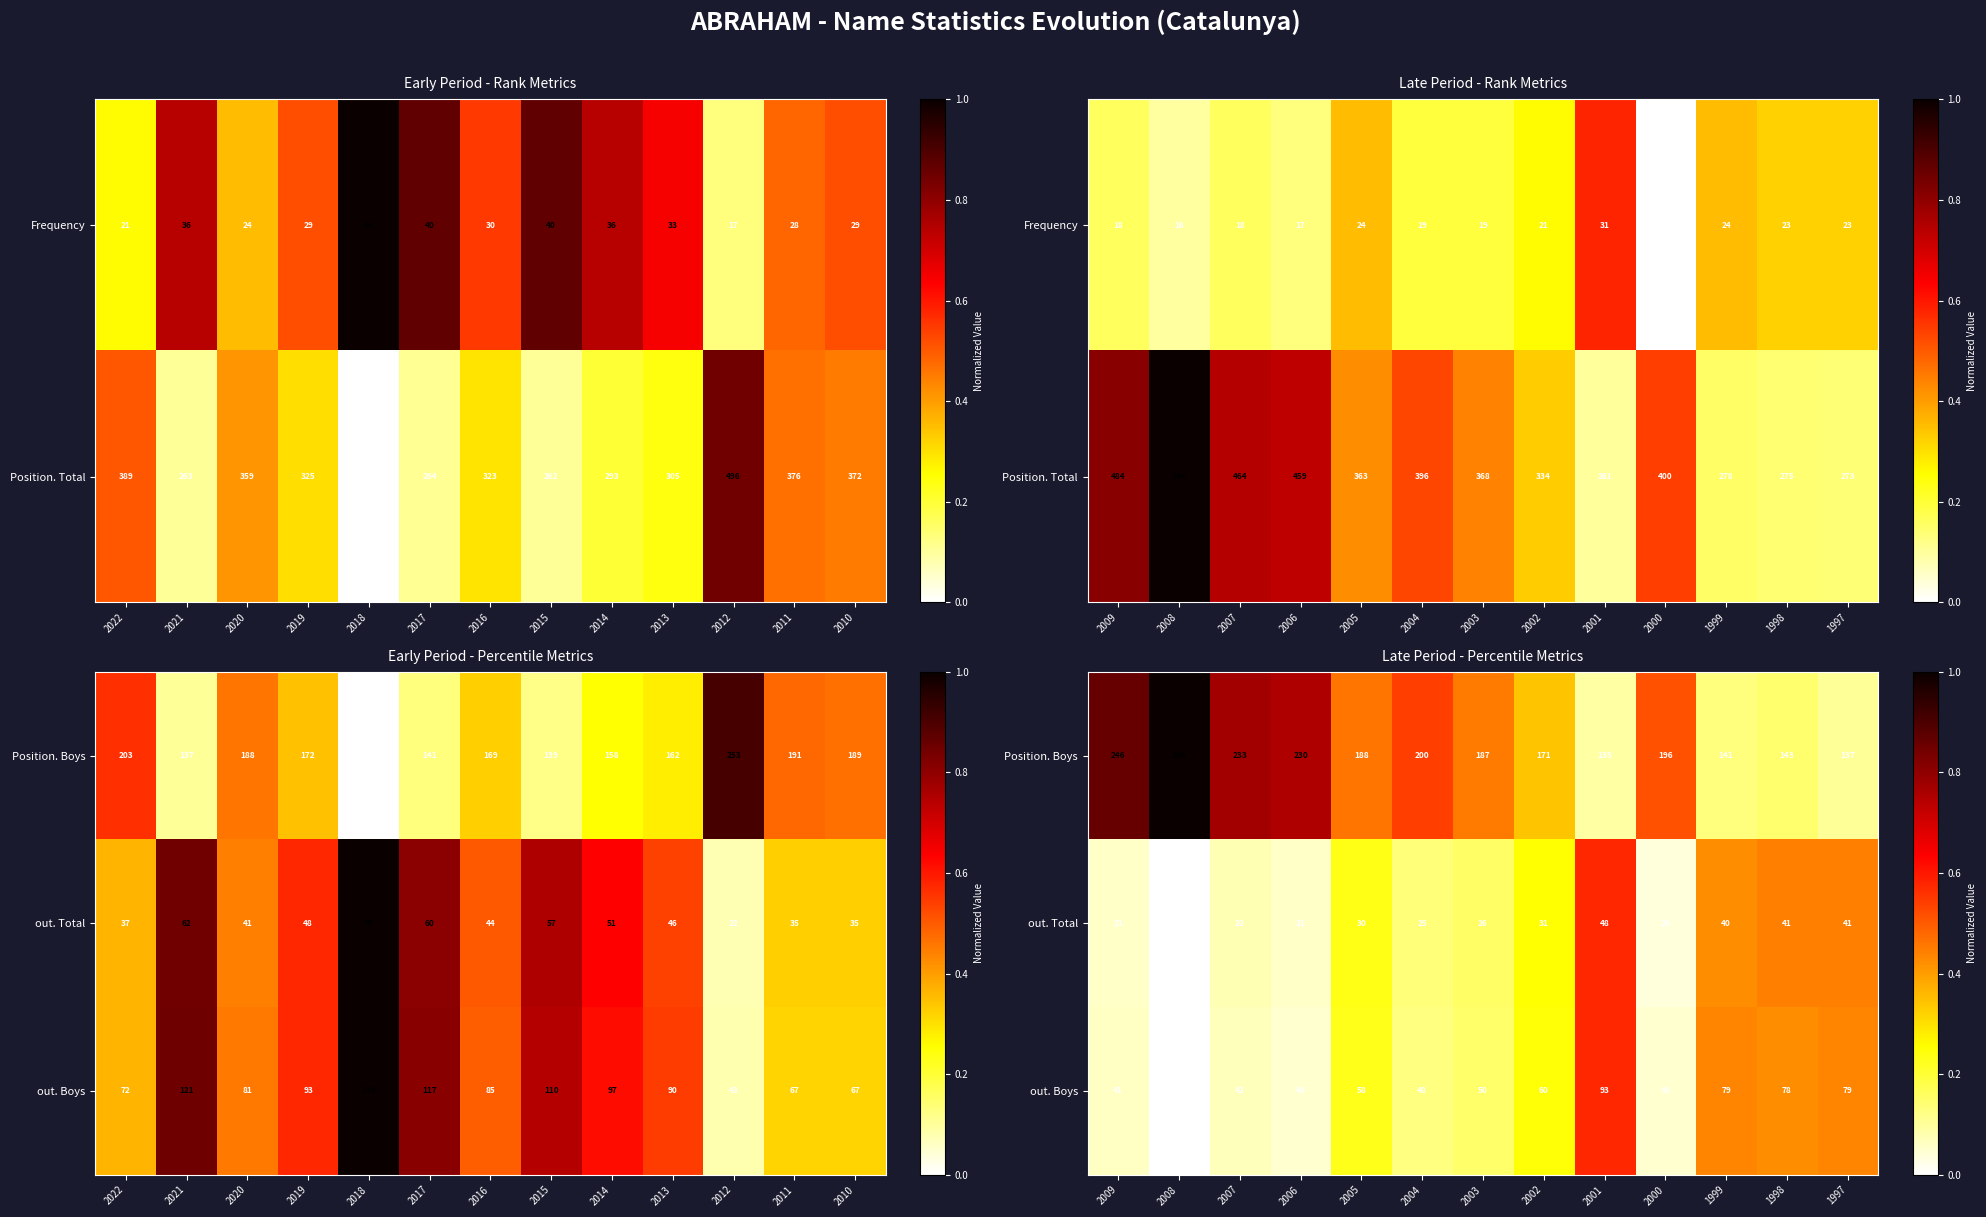

Which label corresponds to the smallest value in the chart?

2008